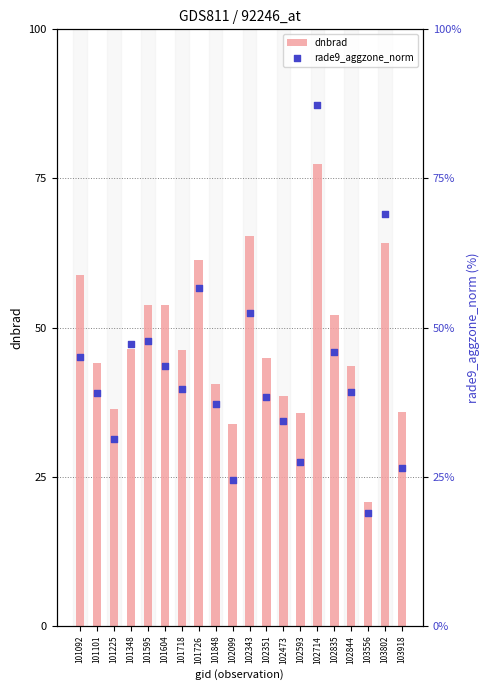

At how many categories does at least one series exceed 69?

2